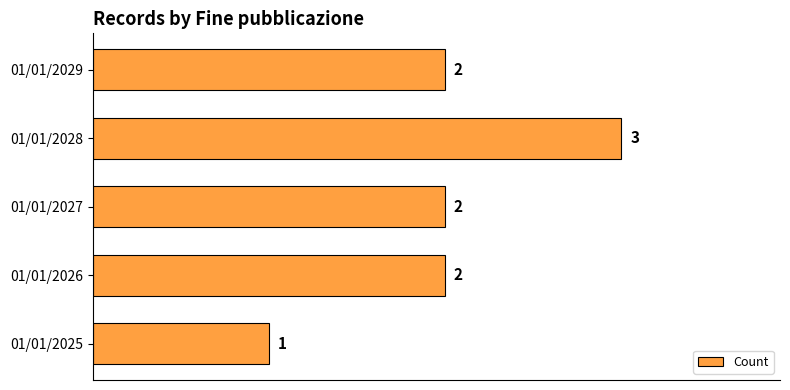

True or false: the data shows 2 at 01/01/2027.

True